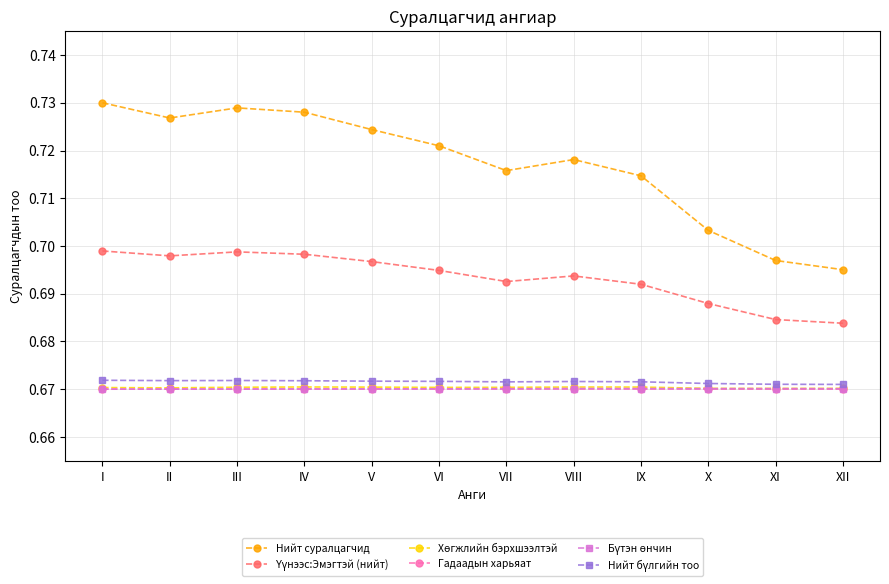

True or false: Нийт суралцагчид has a value of 1.0 at IV.

False